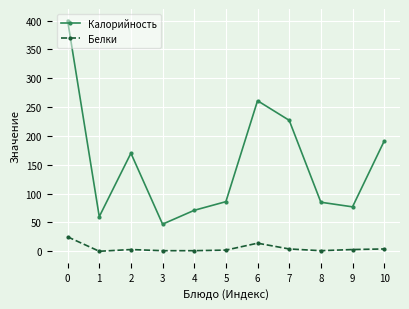

Is it true that Калорийность equals 71 at 4?

True